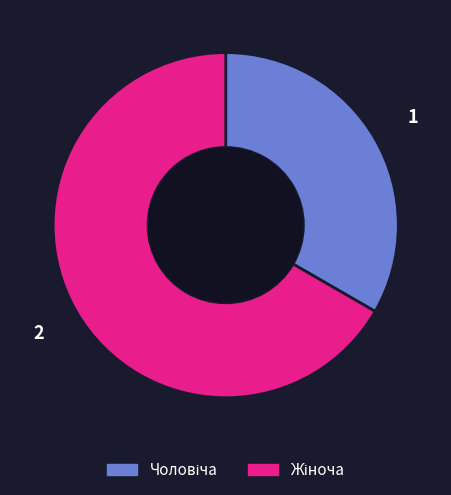

Does any single category account for the majority?

Yes